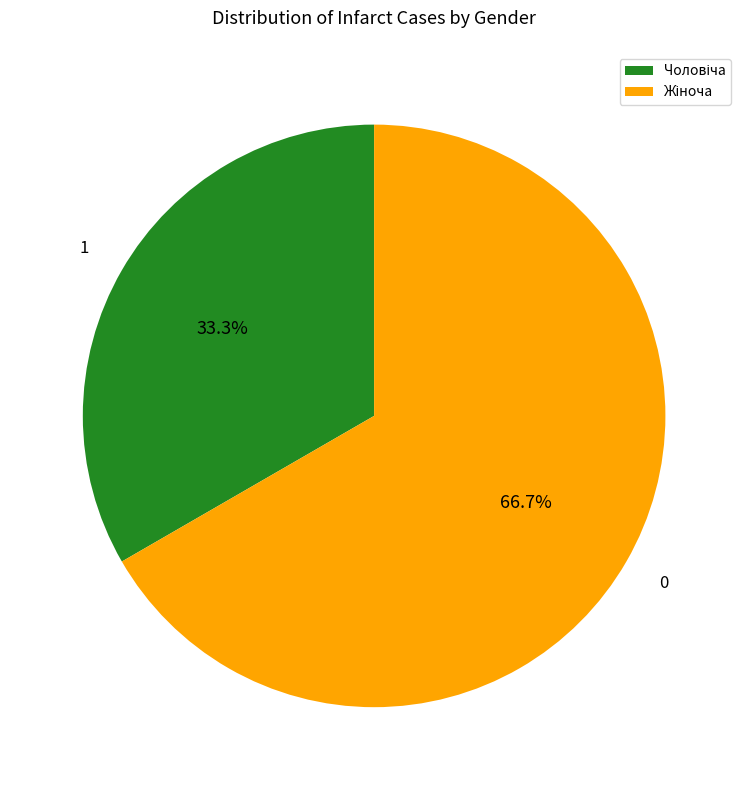

Does any single category account for the majority?

Yes